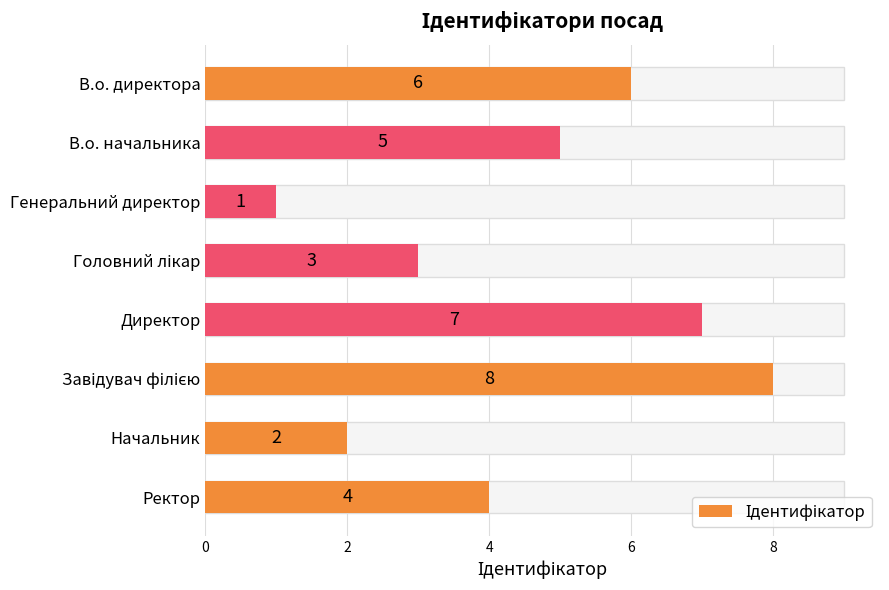

Count the values in the range 3 to 7.

5